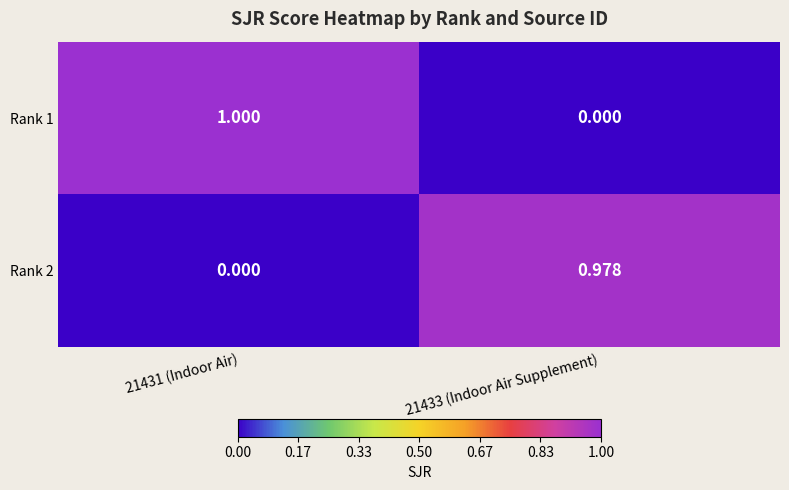

At which category does the chart reach its peak across all series?

21431 (Indoor Air)